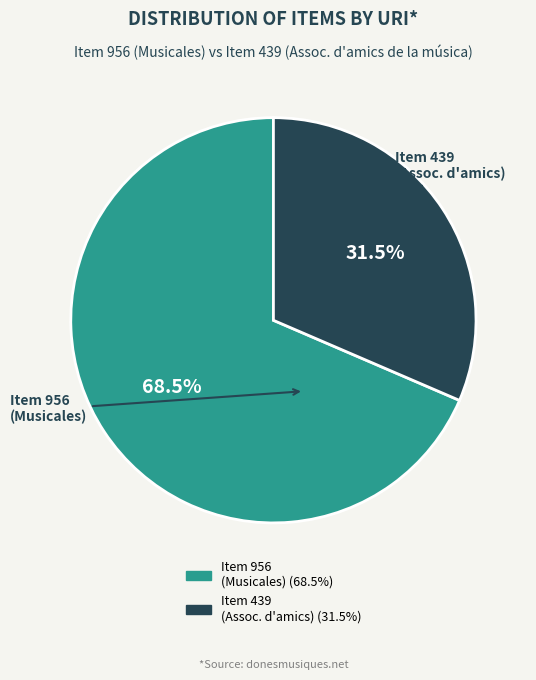

Is there any slice that represents more than half of the pie?

Yes